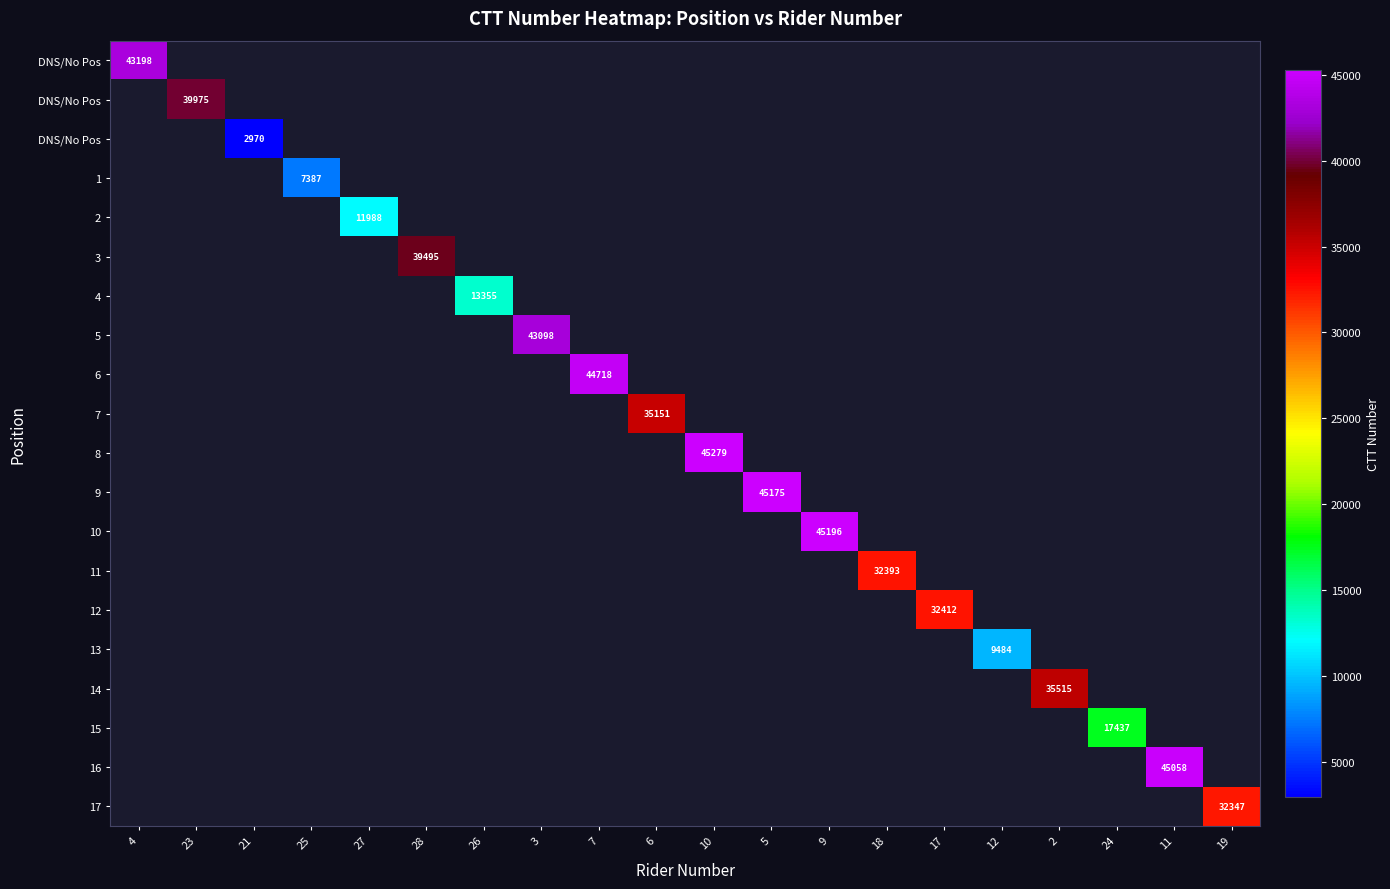

Count the number of categories in the chart.

20